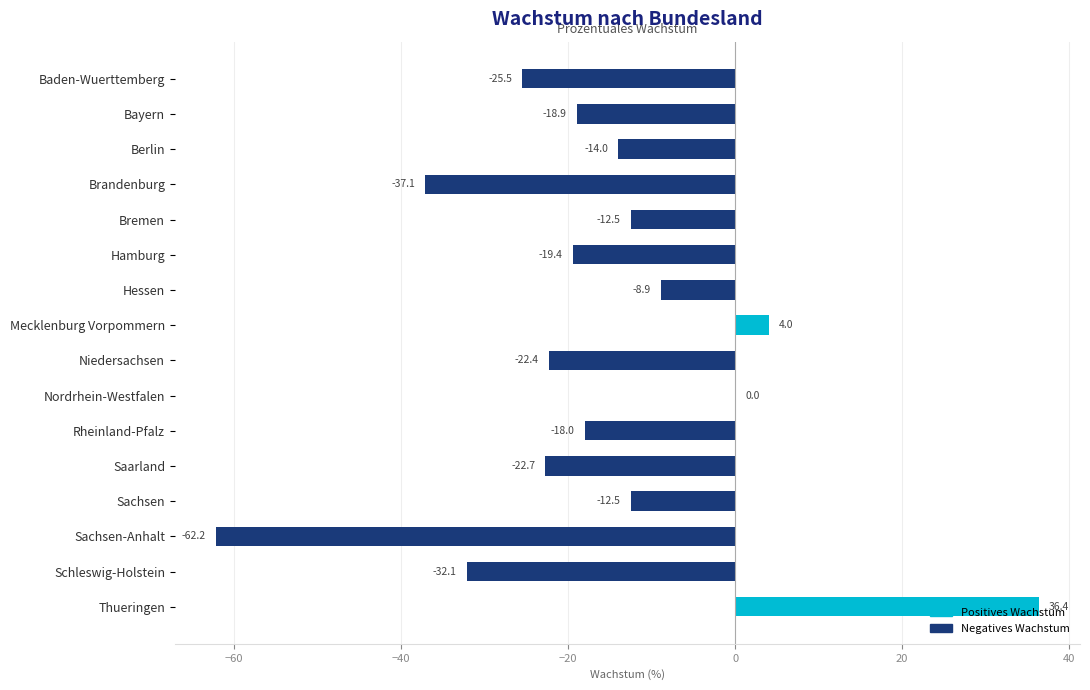

What is the sum of all values?

-266.0